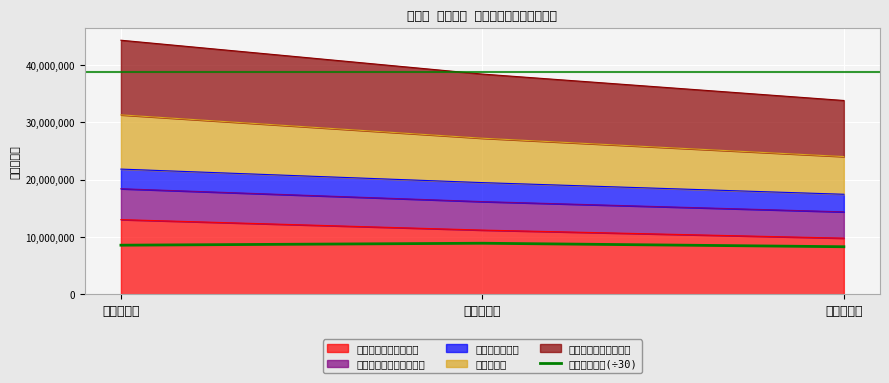

What is the value of the 1st point from the left?

8555615.0